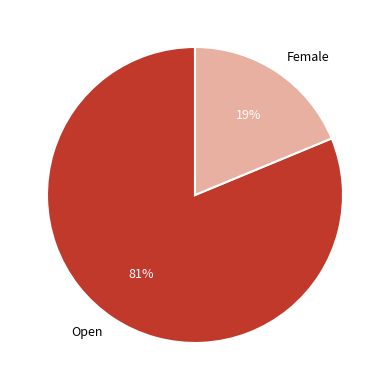

The Open slice represents 91% of the pie. True or false?

False